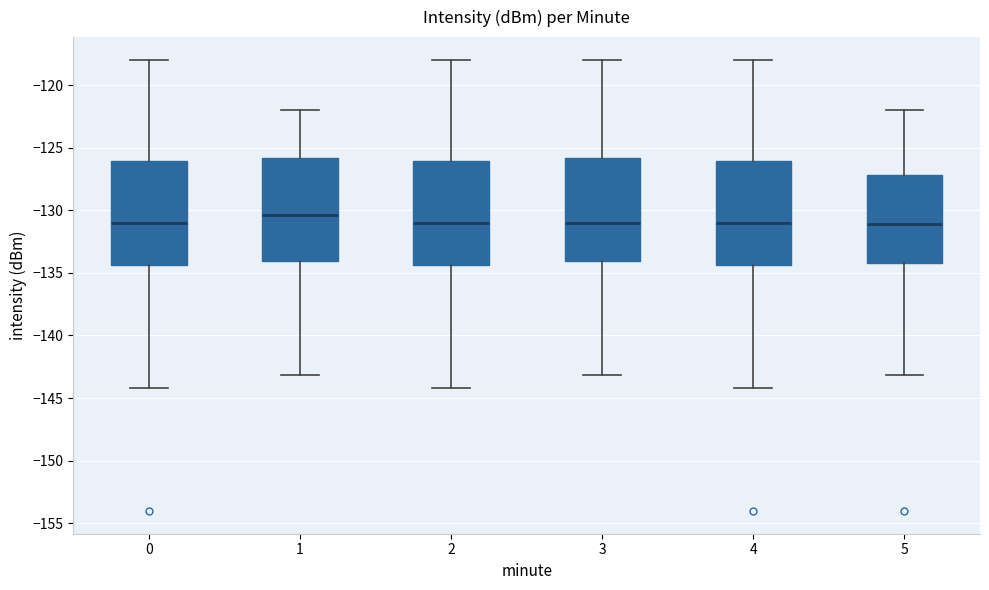

Reading left to right, read every box against the y-axis: the position of its median line, the range the box covers, and the ends of its whiskers. The values are not printed on the chart, so give them approximately, as read against the axis.

0: median -131.0, box -134.5 to -126.0, whiskers -144.0 to -118.0
1: median -130.5, box -134.0 to -126.0, whiskers -143.0 to -122.0
2: median -131.0, box -134.5 to -126.0, whiskers -144.0 to -118.0
3: median -131.0, box -134.0 to -126.0, whiskers -143.0 to -118.0
4: median -131.0, box -134.5 to -126.0, whiskers -144.0 to -118.0
5: median -131.0, box -134.0 to -127.0, whiskers -143.0 to -122.0